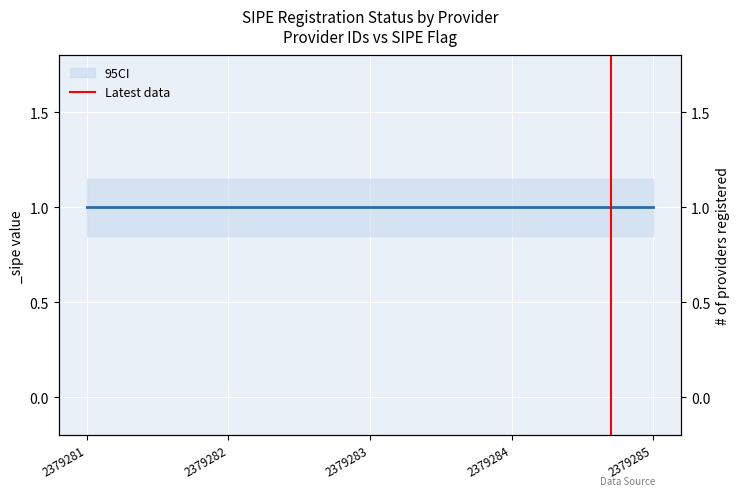

What is the value of the 2nd point from the left?

1